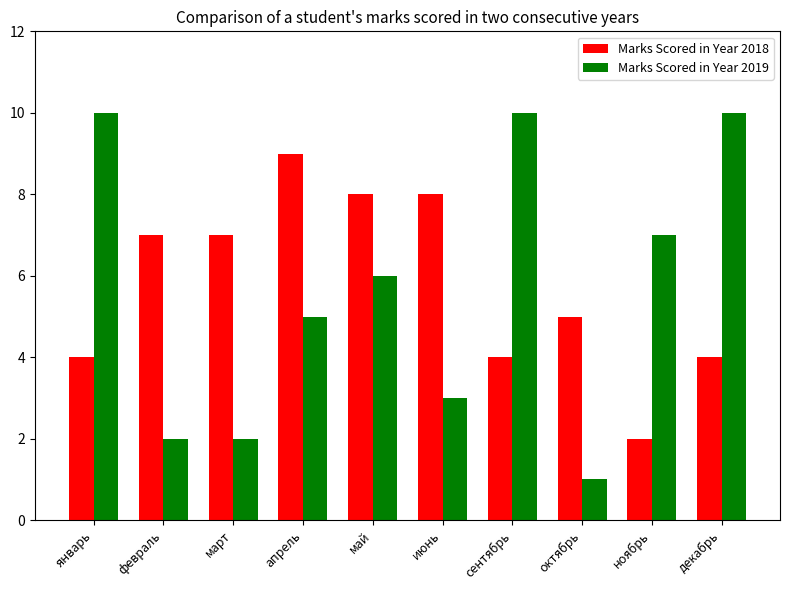

What is the label of the 10th bar from the right?

январь